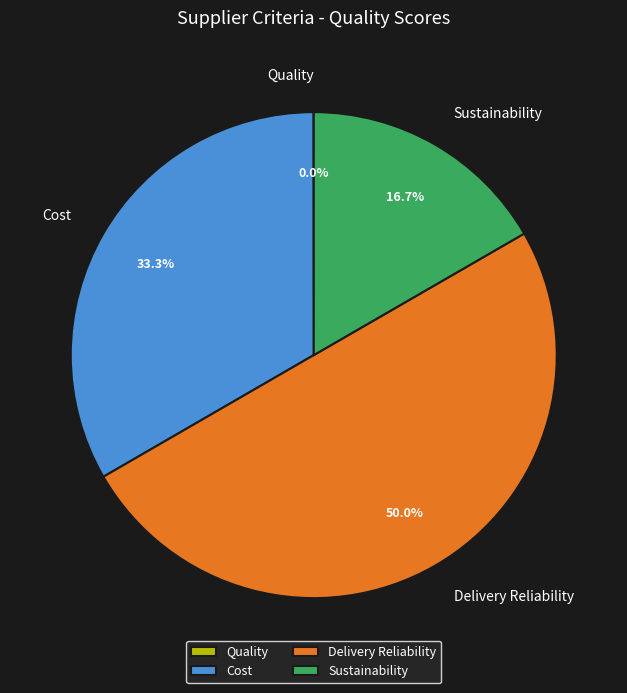

Does Cost represent more than half of the total?

No